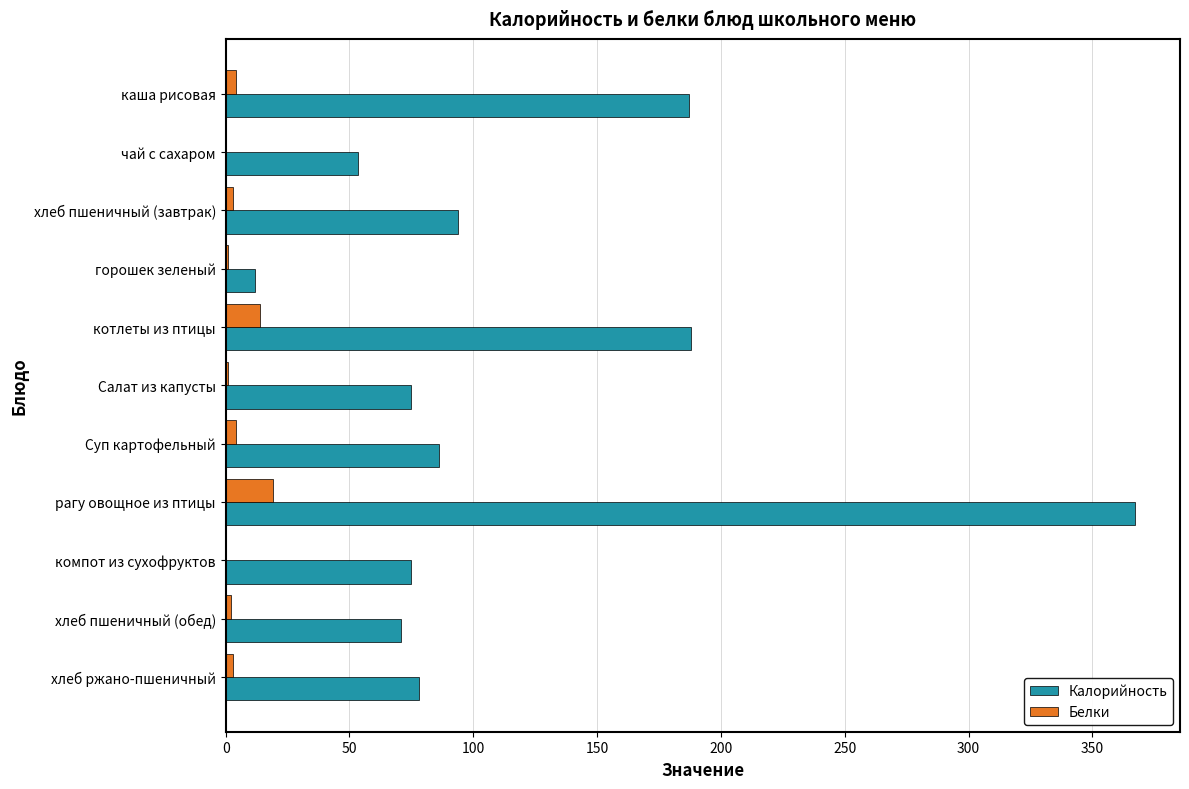

Is it true that Калорийность equals 86.0 at Суп картофельный?

True